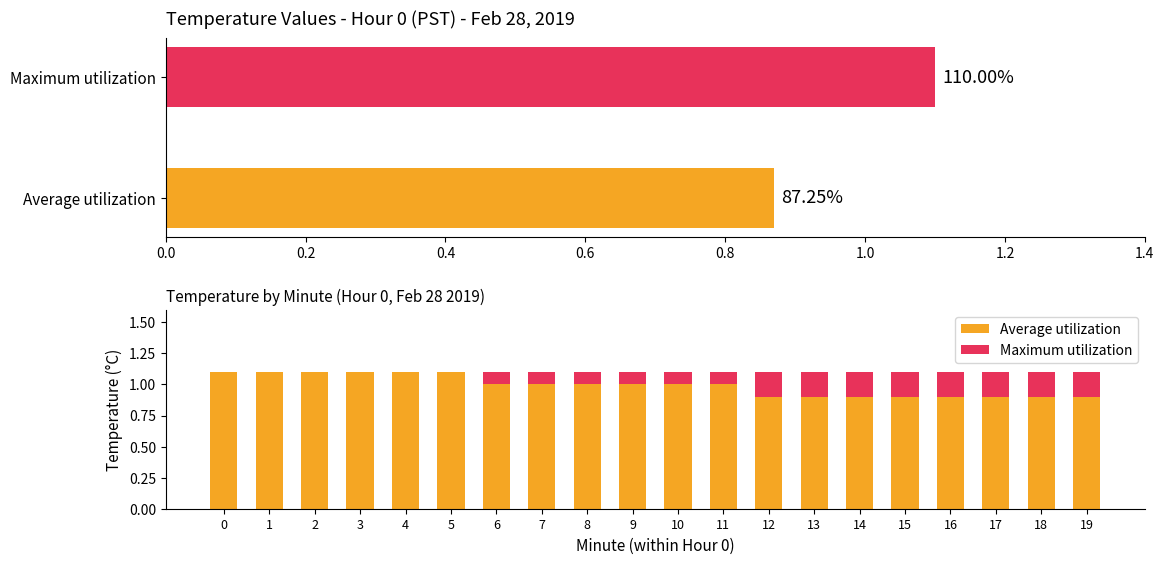

Which series has the widest spread of values?

Maximum utilization